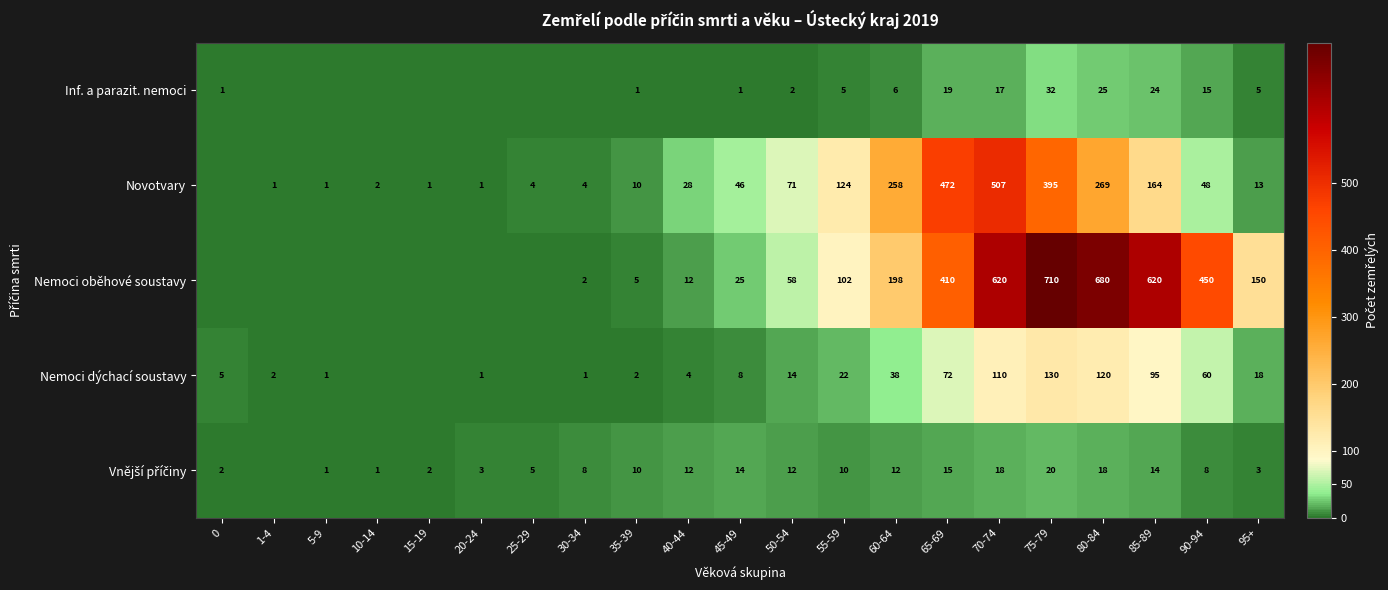

What is the spread (max minus min) of values at 55-59?

119